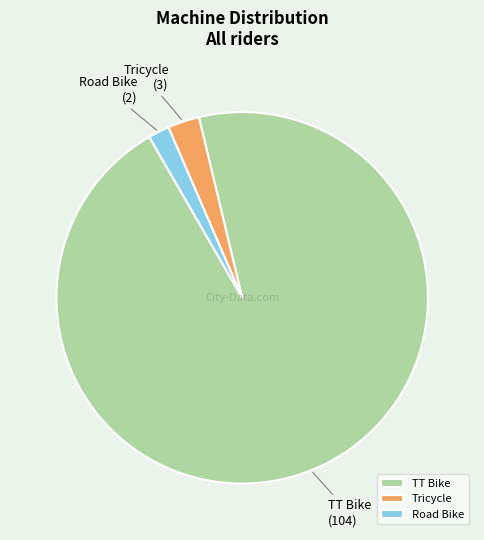

Is TT Bike the majority of the pie?

Yes